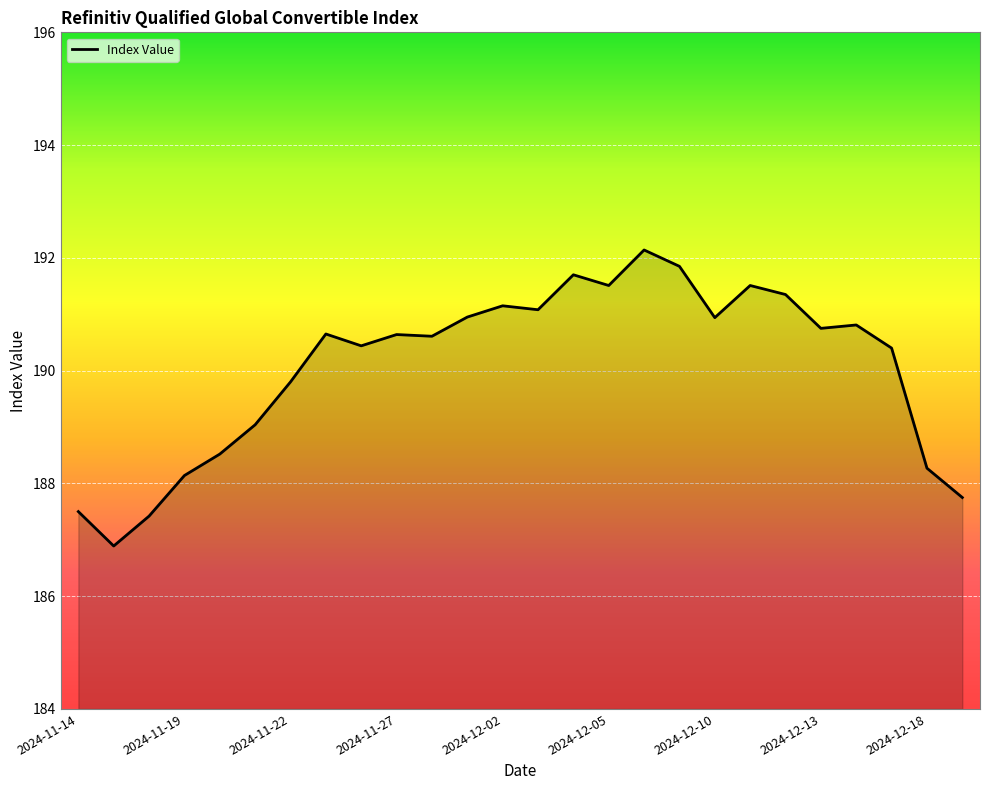

What is the minimum value shown in the chart?

186.9